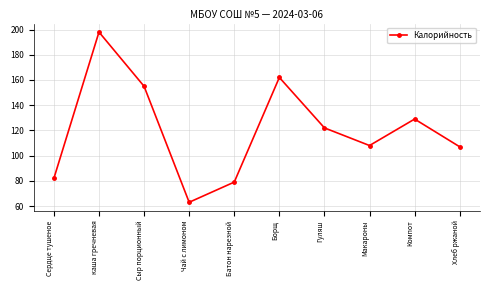

What is the label of the 7th point from the left?

Гуляш